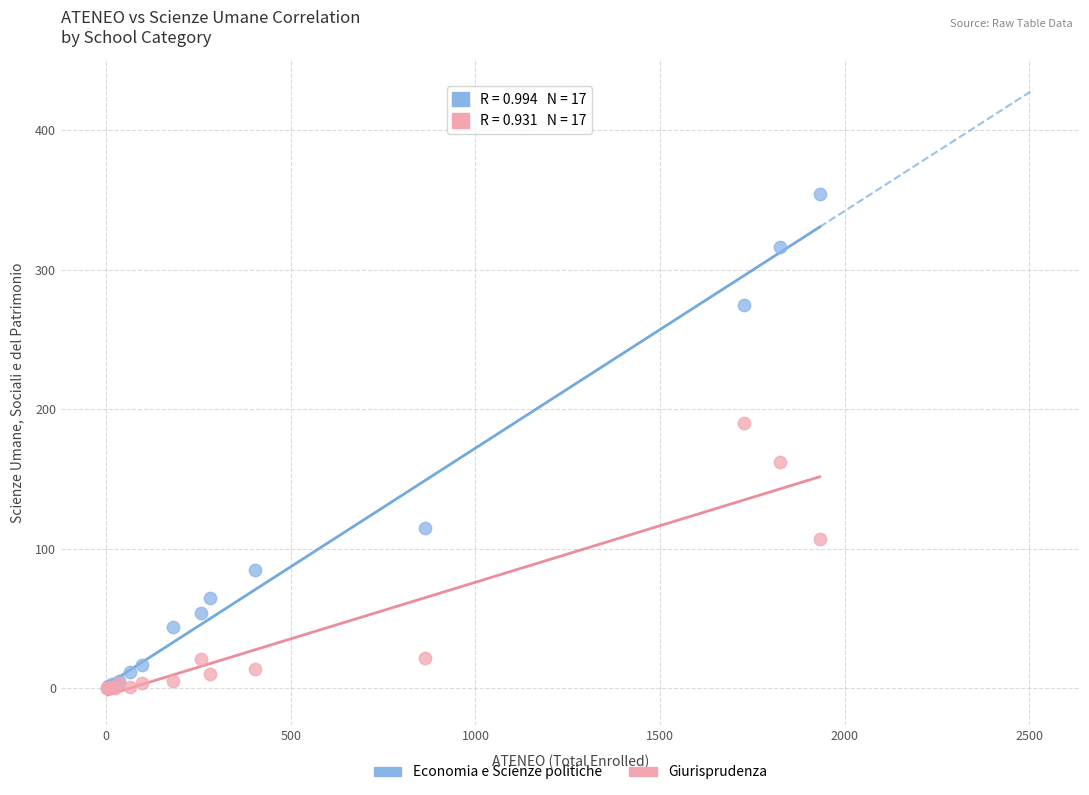

What are all the series names shown in the legend?

Economia e Scienze politiche, Giurisprudenza